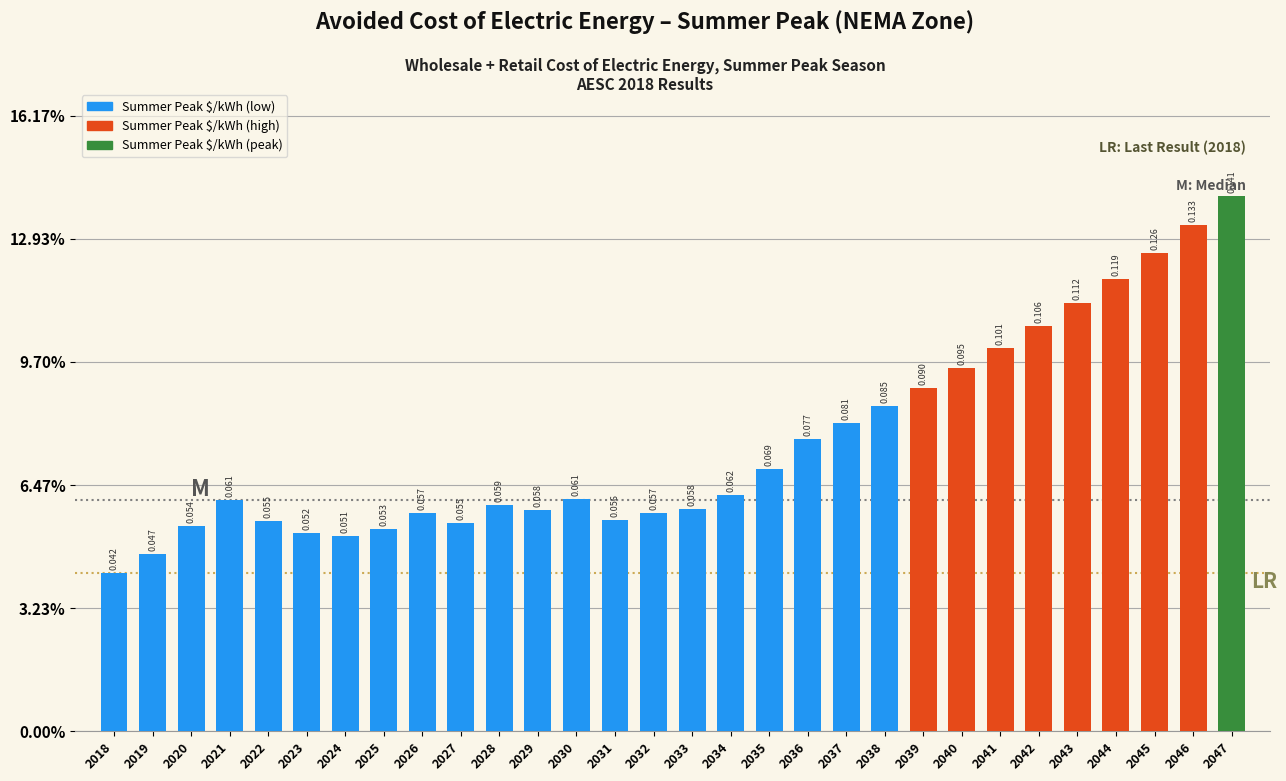

Are the bars horizontal?

No